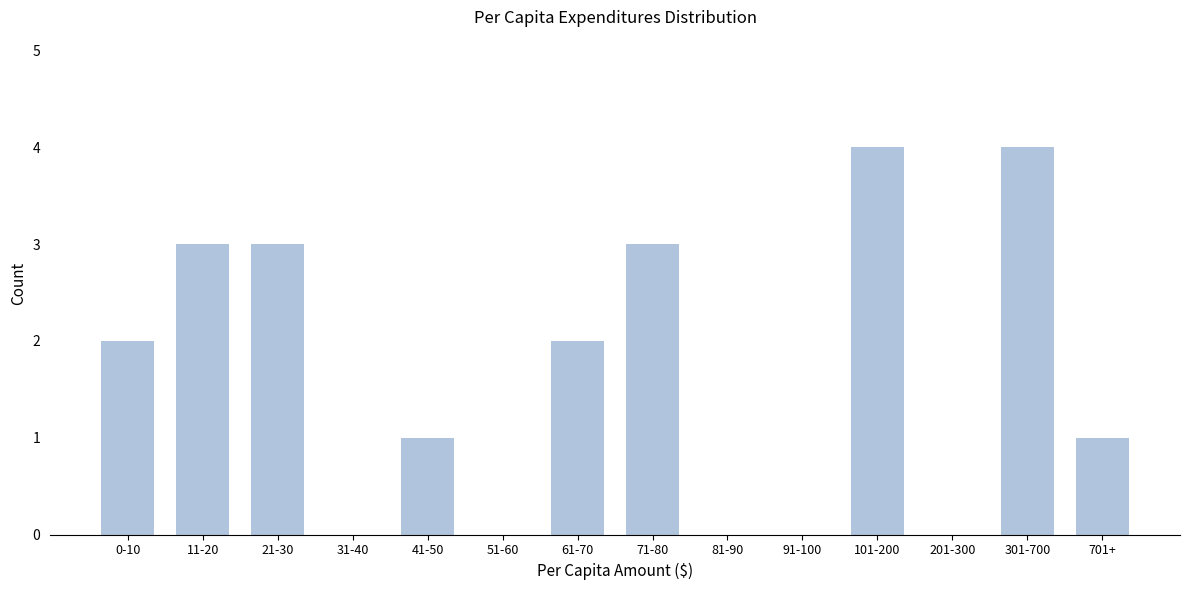

Reading right to left, extract all data points from this chart.

701+=1	301-700=4	201-300=0	101-200=4	91-100=0	81-90=0	71-80=3	61-70=2	51-60=0	41-50=1	31-40=0	21-30=3	11-20=3	0-10=2